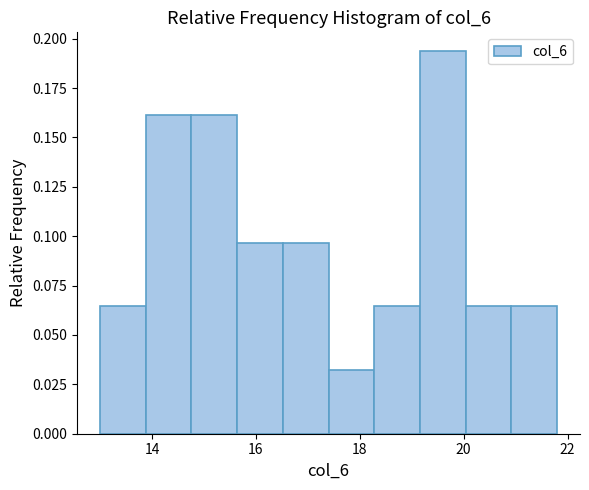

Reading left to right, list every bar in this chart as the range it spans on the x-axis followed by its height. Neither the bar edges nor the heights are printed on the chart, so give them approximately, as read against the axes.

13.00 to 13.88: 0.065
13.88 to 14.76: 0.160
14.76 to 15.64: 0.160
15.64 to 16.52: 0.095
16.52 to 17.40: 0.095
17.40 to 18.28: 0.030
18.28 to 19.16: 0.065
19.16 to 20.04: 0.195
20.04 to 20.92: 0.065
20.92 to 21.80: 0.065